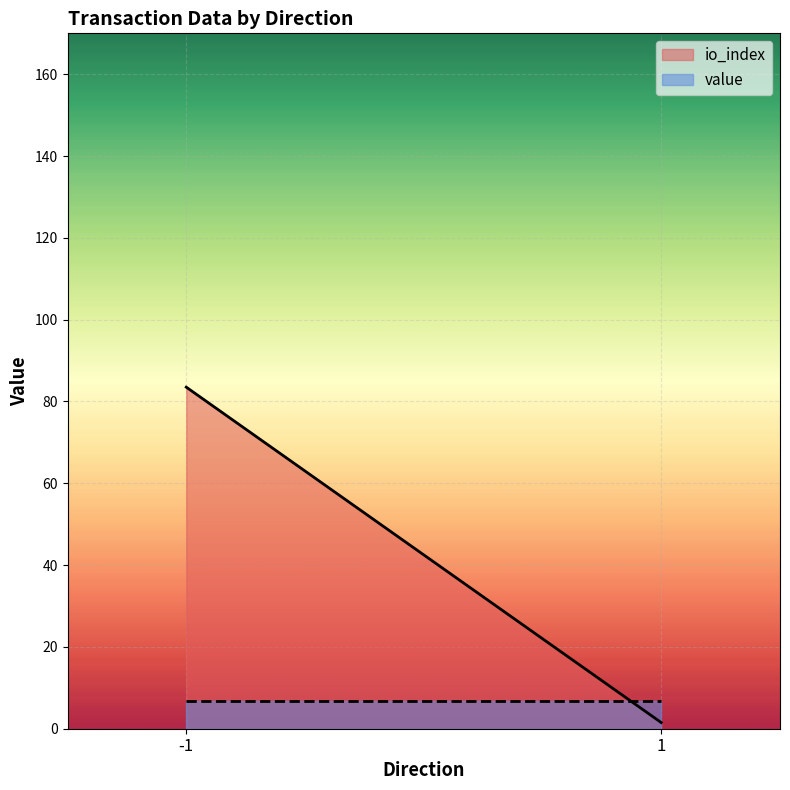

What is the difference between the highest and lowest values at -1?

76.6